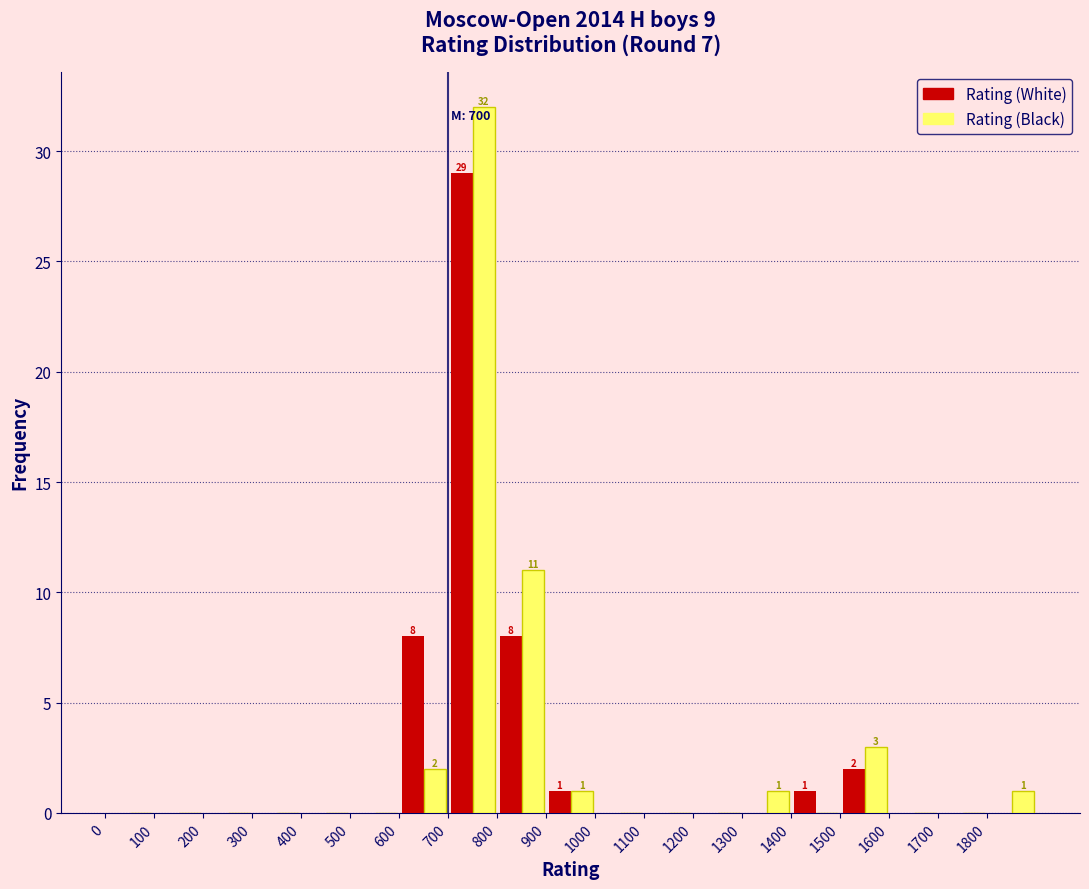

In the Rating (White) series, which range on the x-axis has the tallest bar?

700 to 800